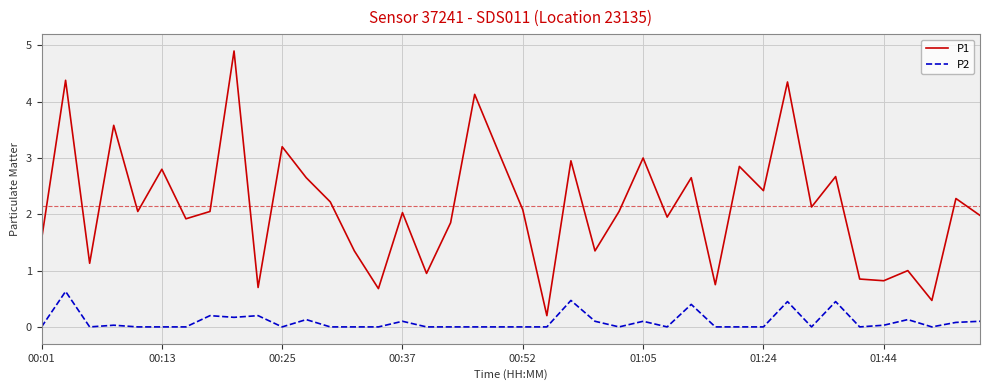

What is the sum of all P1 values?

86.0